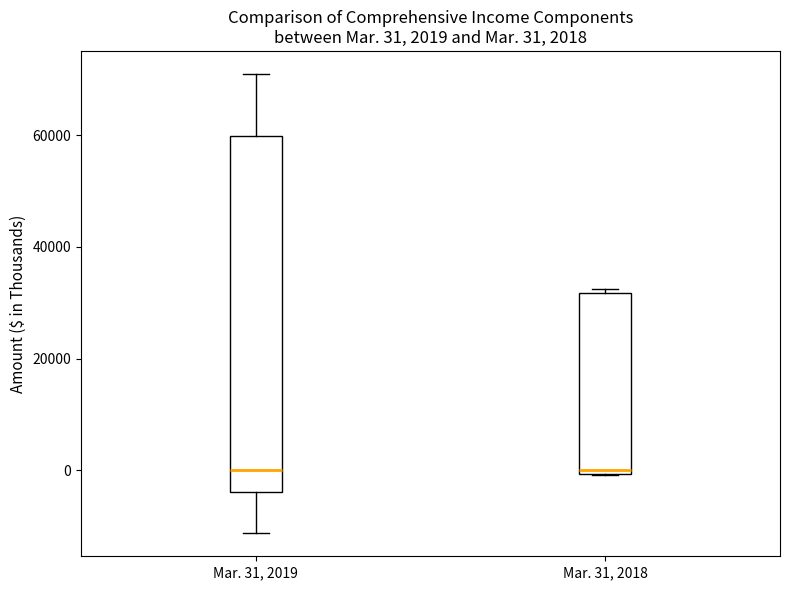

Which box is the tallest, from its lower edge to its upper edge?

Mar. 31, 2019